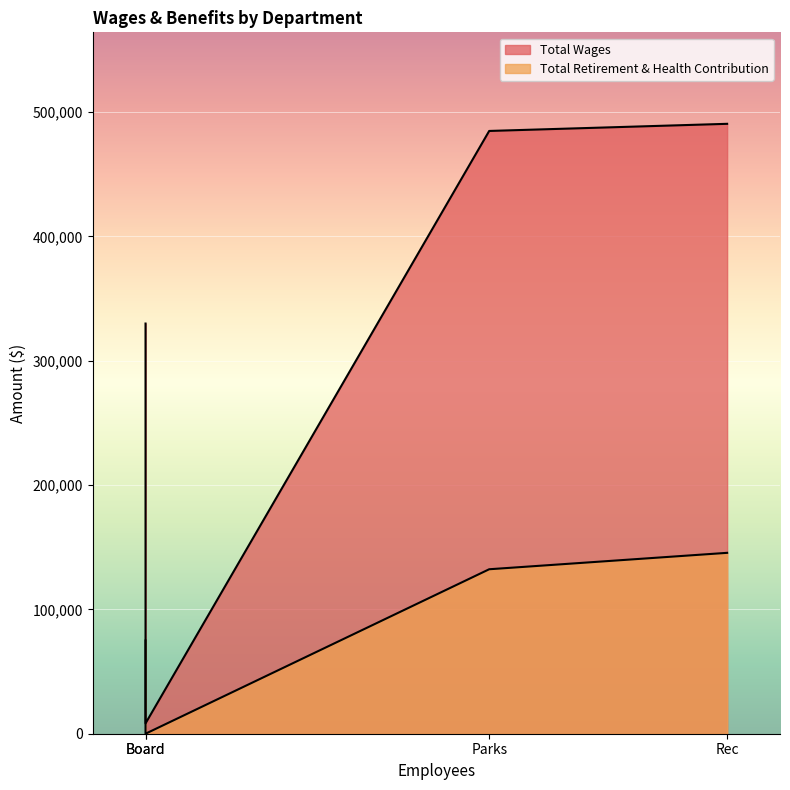

What is the value of the Total Wages point at the 4th from the left?

8300